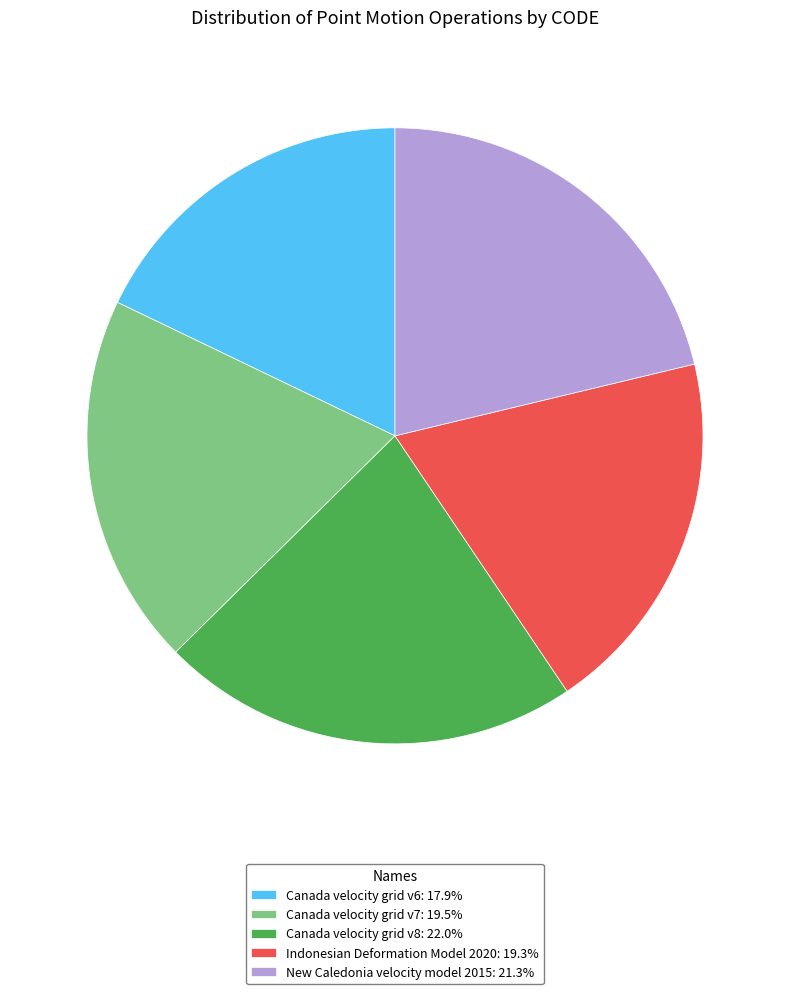

Combined, do Canada velocity grid v8: 22.0% and Indonesian Deformation Model 2020: 19.3% account for over 50%?

No